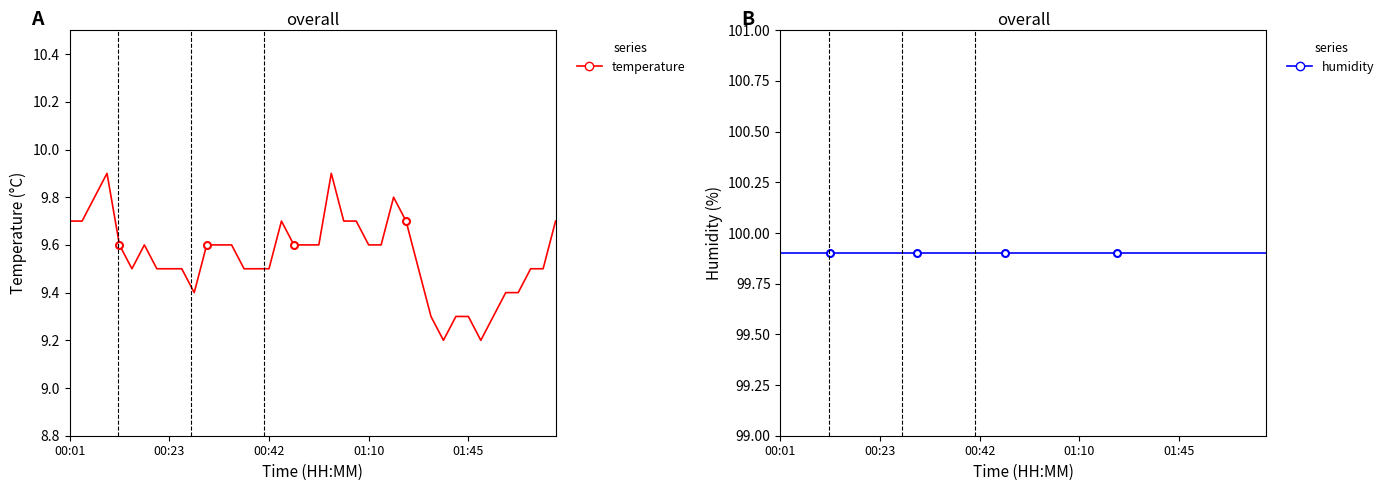

At which category does the chart reach its peak across all series?

00:01